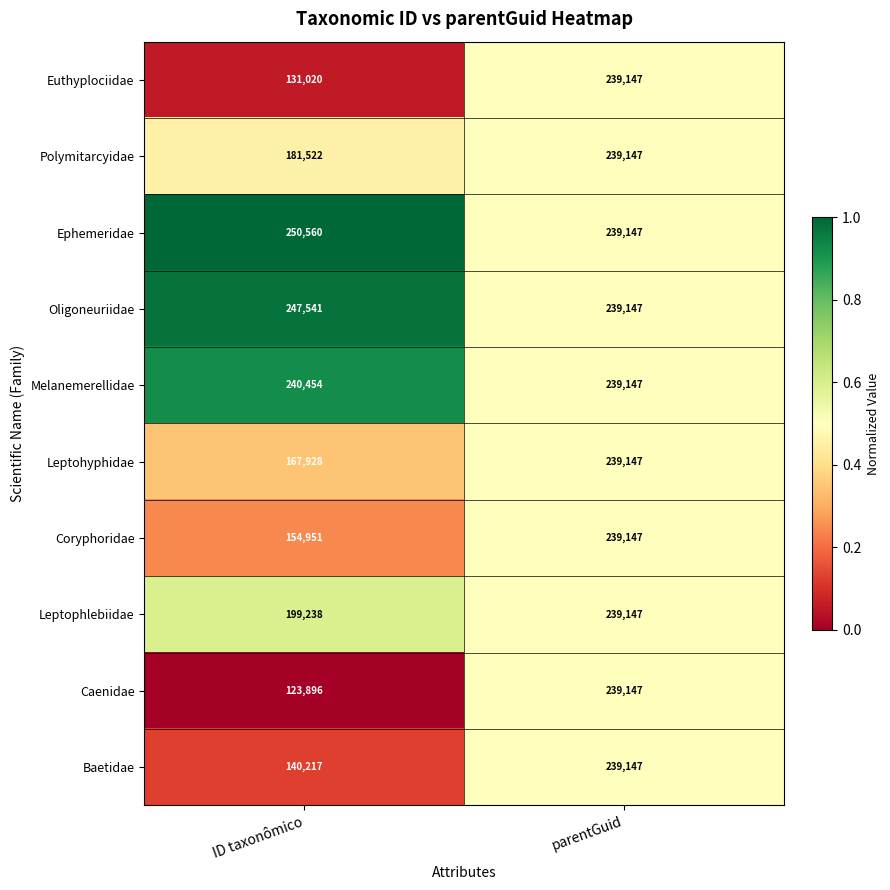

Between ID taxonômico and parentGuid, which series saw the biggest shift?

Caenidae